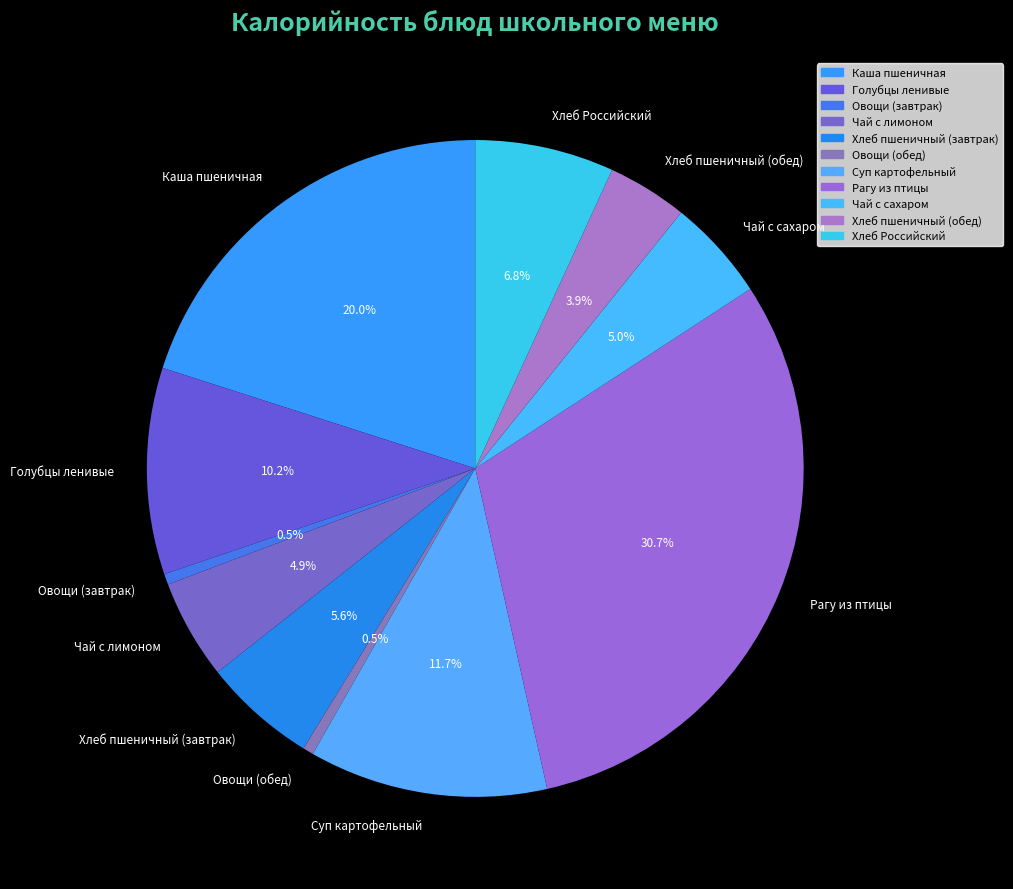

How many segments does this pie chart have?

11